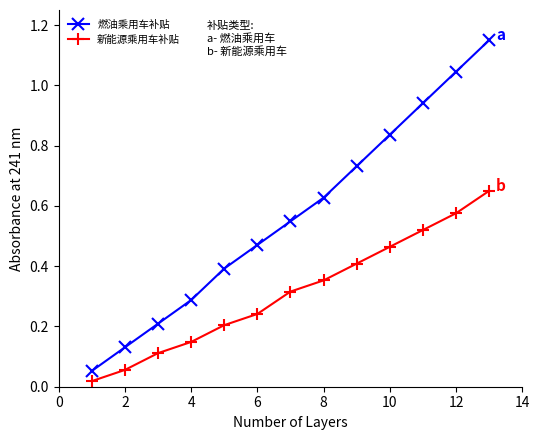

At how many categories does at least one series exceed 0?

13